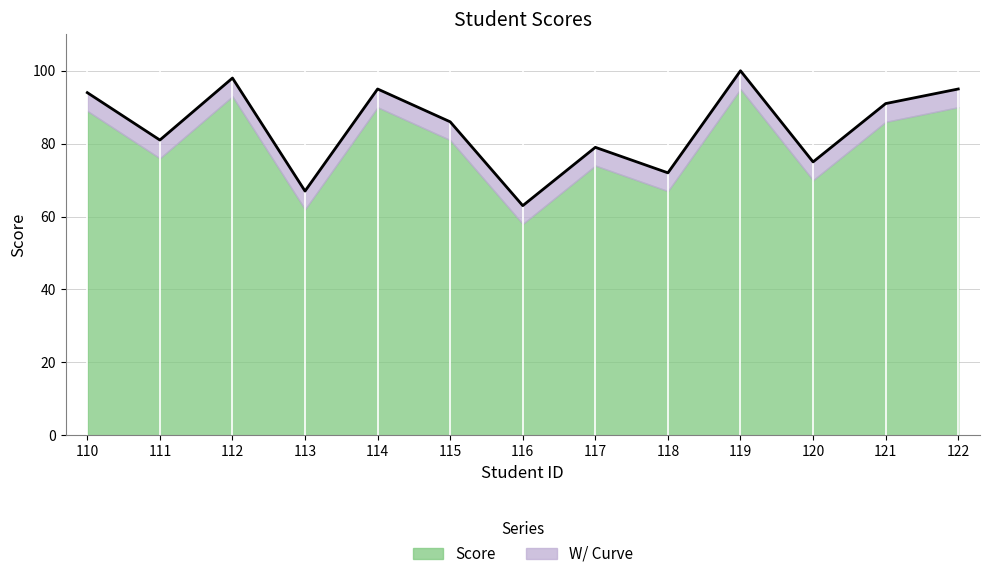

What is the value of the 1st point from the left?

94